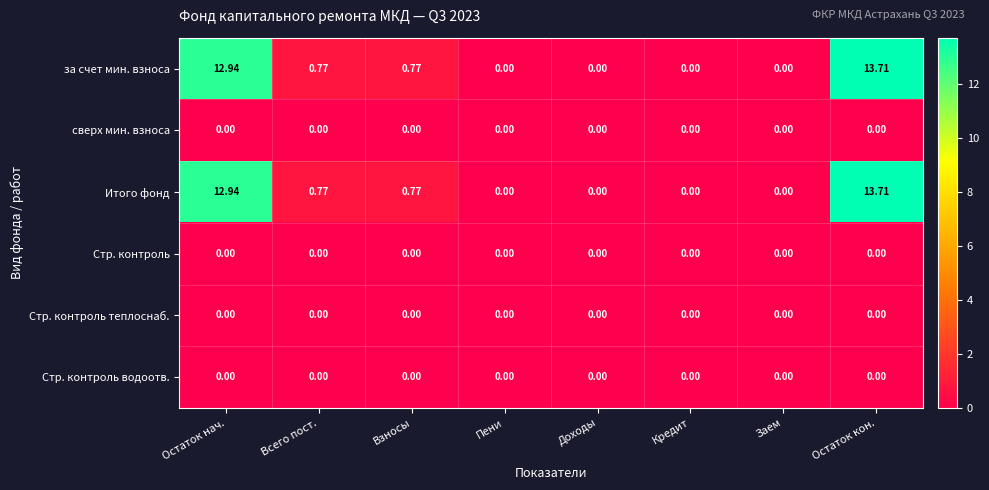

At how many categories does at least one series exceed 12?

2